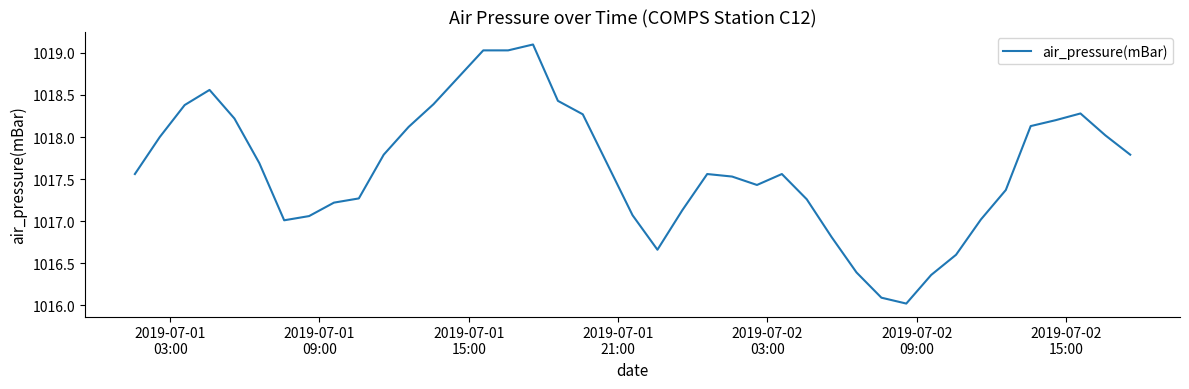

What is the maximum value shown in the chart?

1019.1